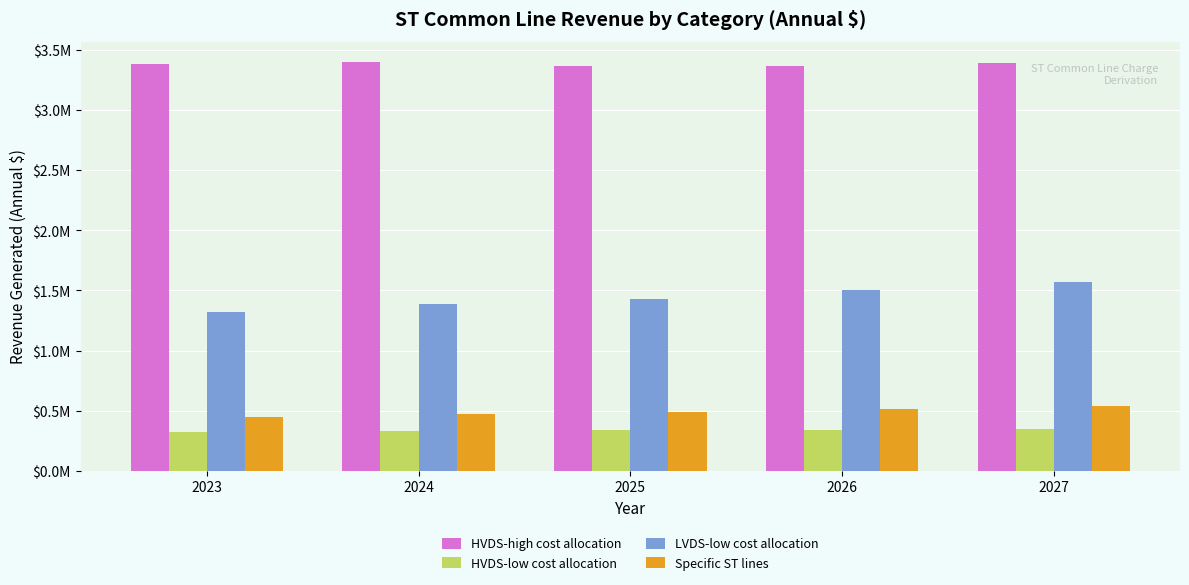

What are all the series names shown in the legend?

HVDS-high cost allocation, HVDS-low cost allocation, LVDS-low cost allocation, Specific ST lines